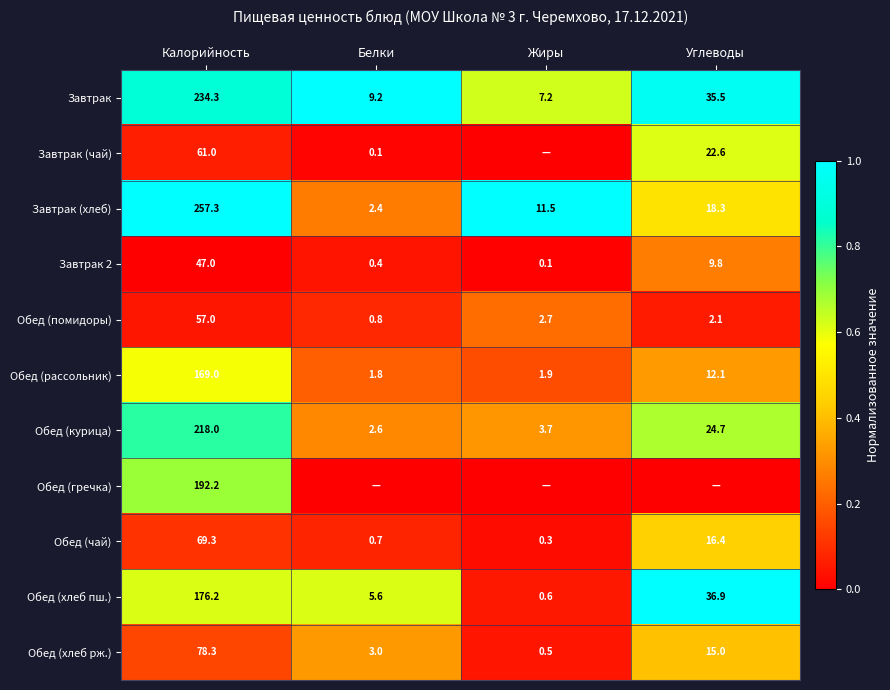

What is the spread (max minus min) of values at Калорийность?

210.3